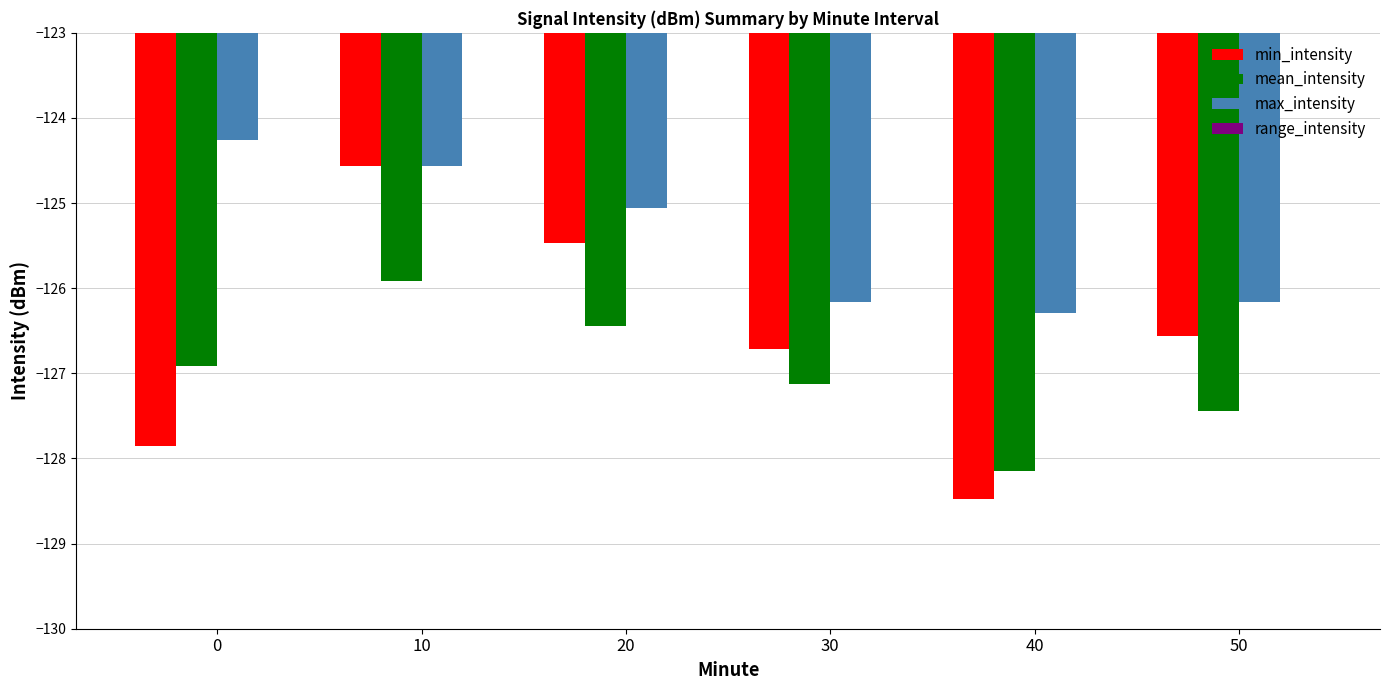

What is the total value across all series at 20?

-376.3